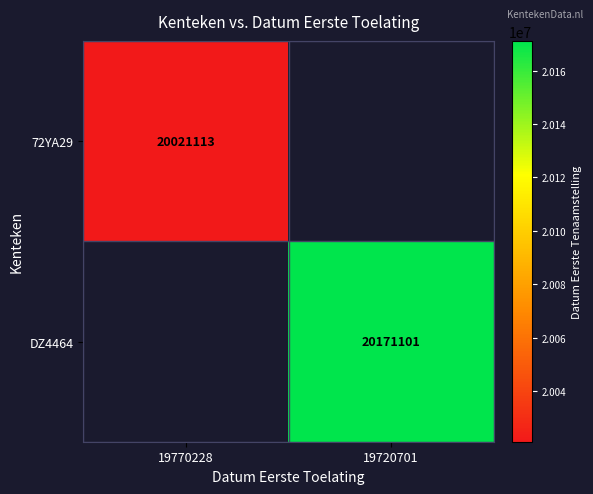

The value of DZ4464 at 19720701 is 20171101. True or false?

True